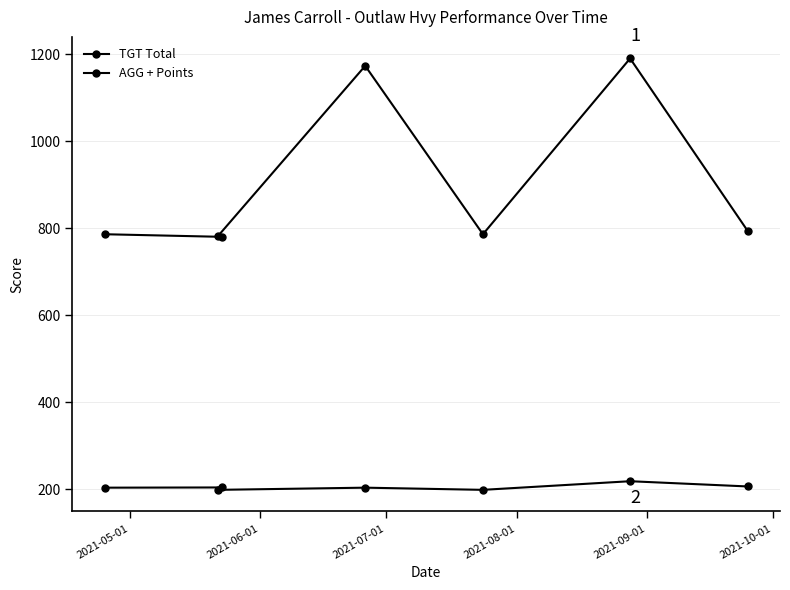

Rank the series at 2021-07-01 from highest to lowest value.

TGT Total, AGG + Points